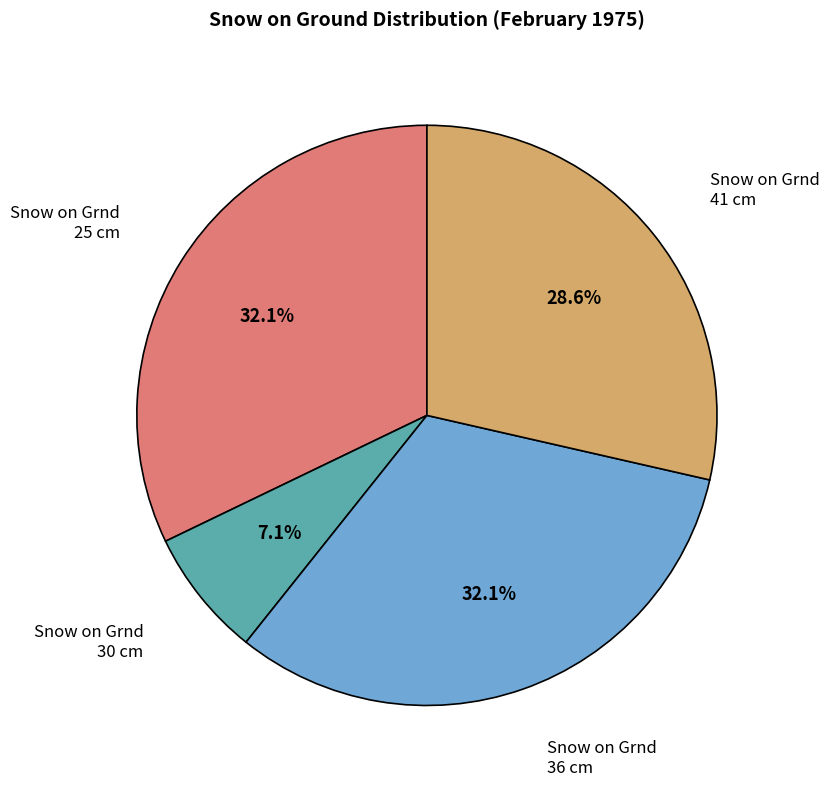

Is there a majority slice in this chart?

No